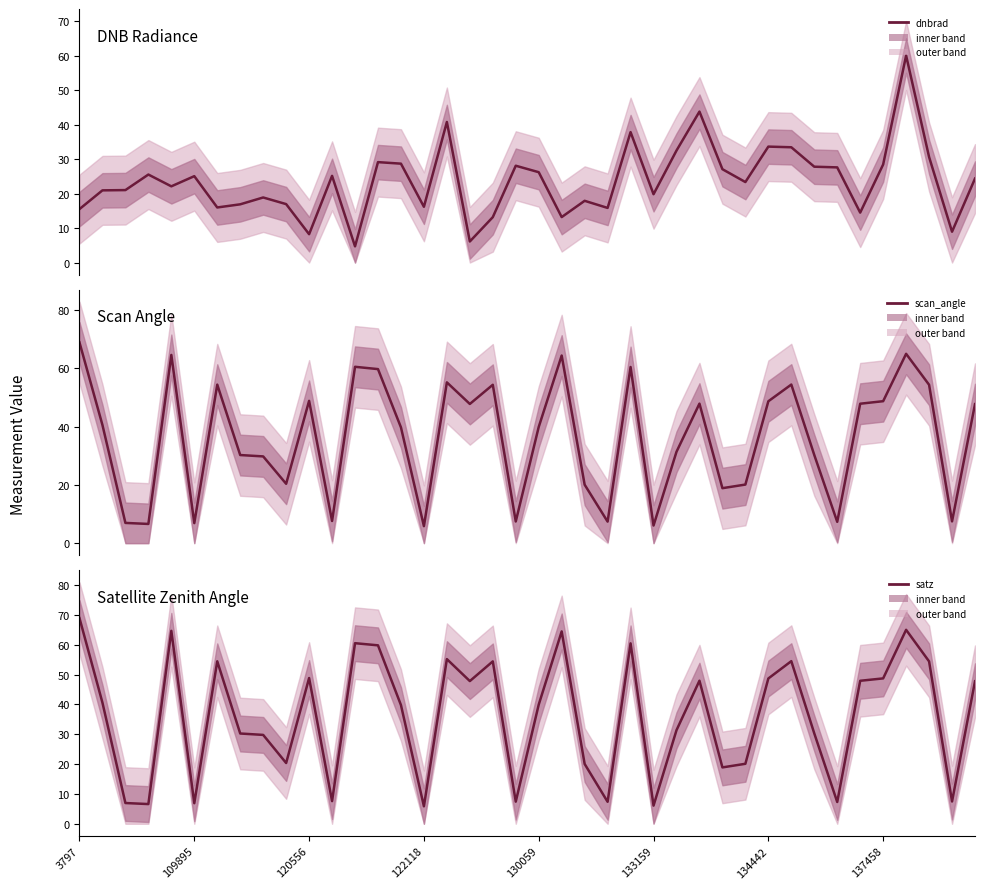

What is the spread (max minus min) of values at 31?

21.1